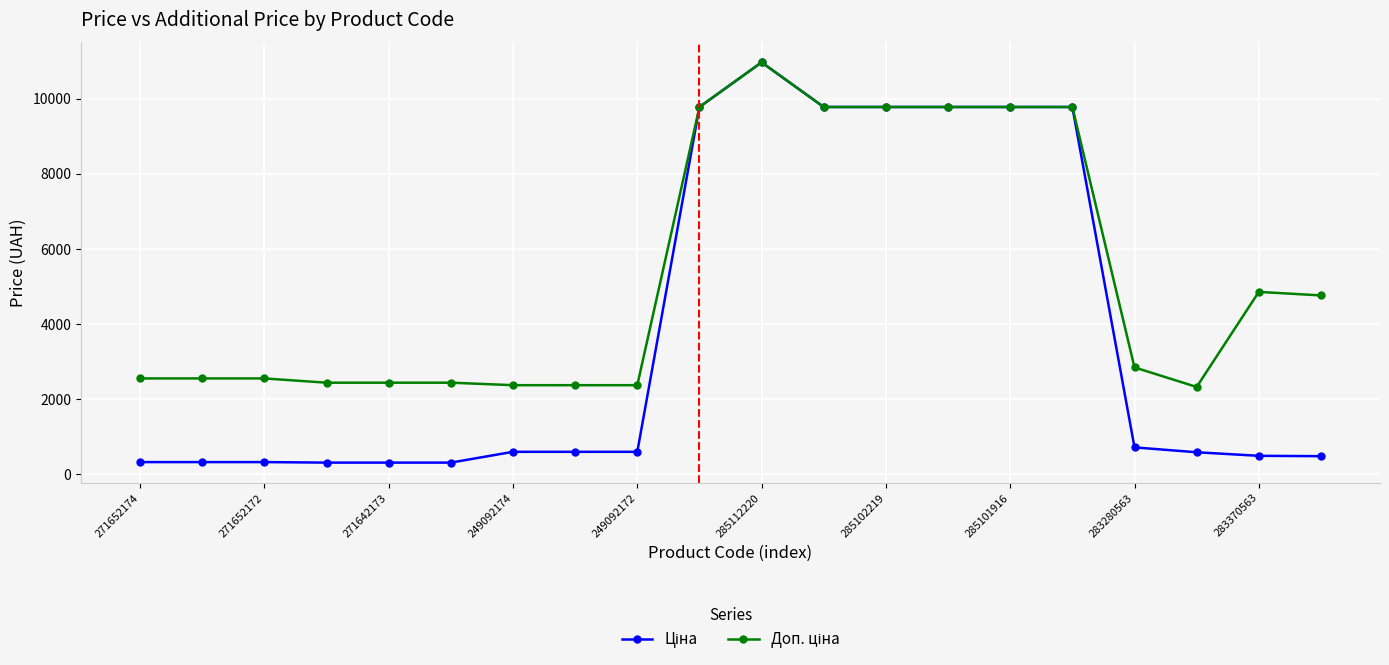

What is the maximum value shown in the chart?

10964.4